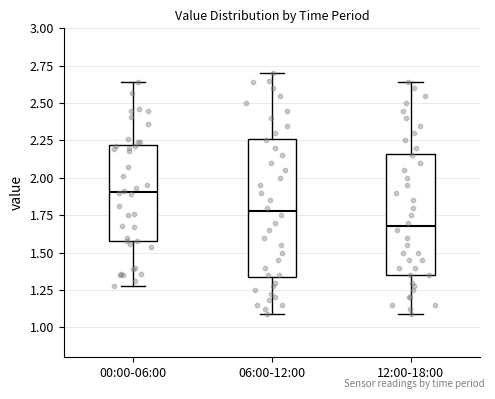

Reading left to right, read every box against the y-axis: the position of its median line, the range the box covers, and the ends of its whiskers. The values are not printed on the chart, so give them approximately, as read against the axis.

00:00-06:00: median 1.90, box 1.60 to 2.20, whiskers 1.30 to 2.65
06:00-12:00: median 1.80, box 1.35 to 2.25, whiskers 1.10 to 2.70
12:00-18:00: median 1.70, box 1.35 to 2.15, whiskers 1.10 to 2.65